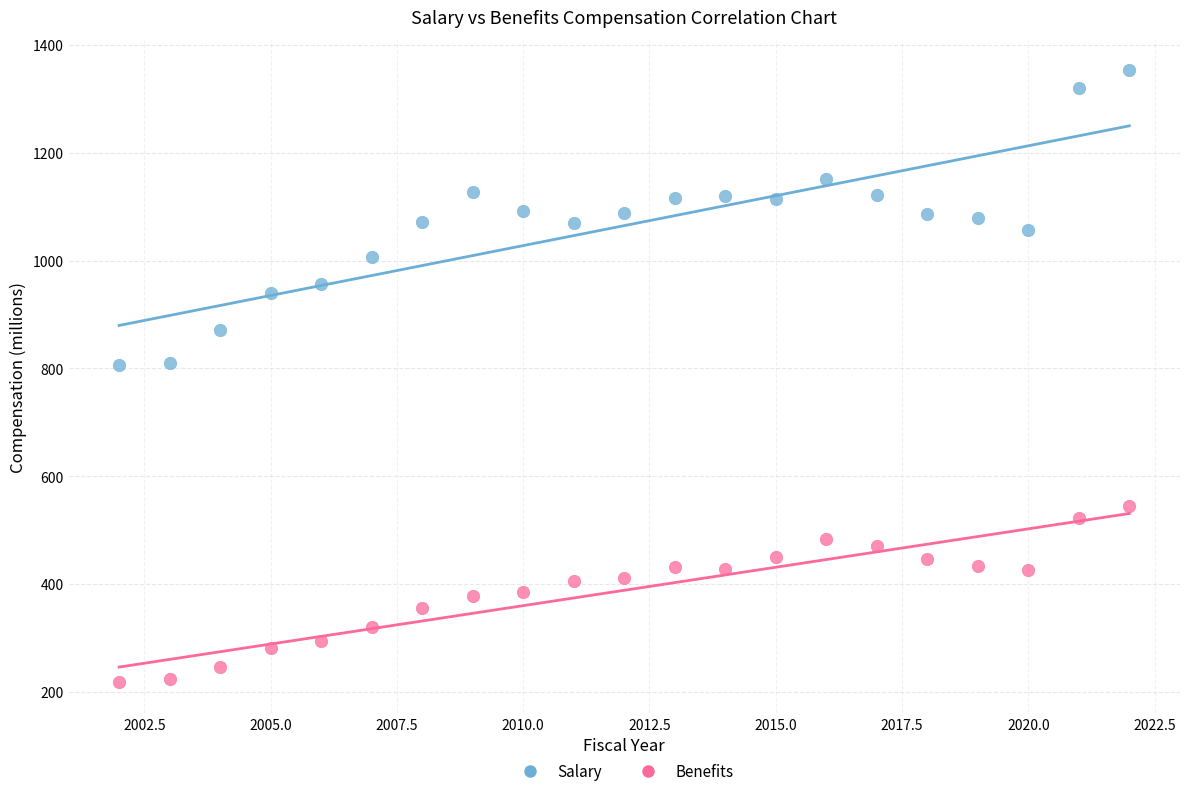

Across all data points, what is the range of X values (max minus min)?

20.0